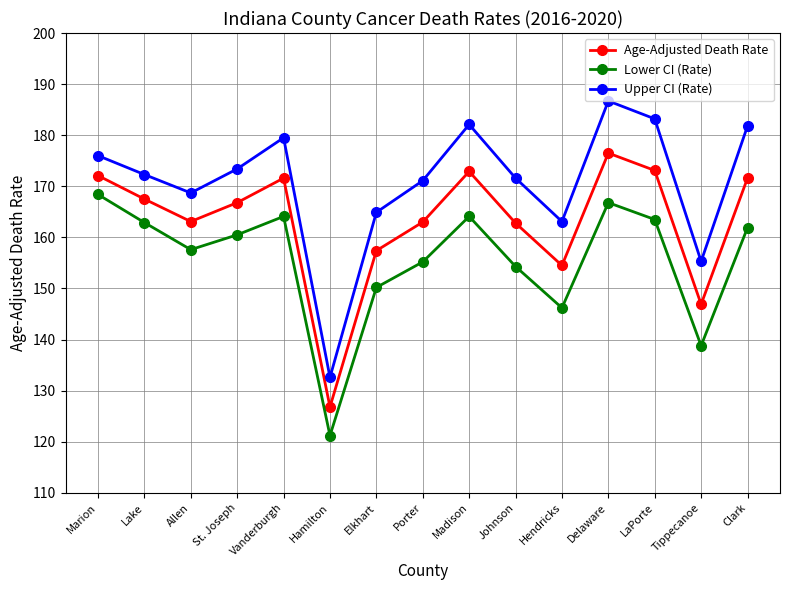

True or false: Lower CI (Rate) and Age-Adjusted Death Rate intersect in this chart.

False